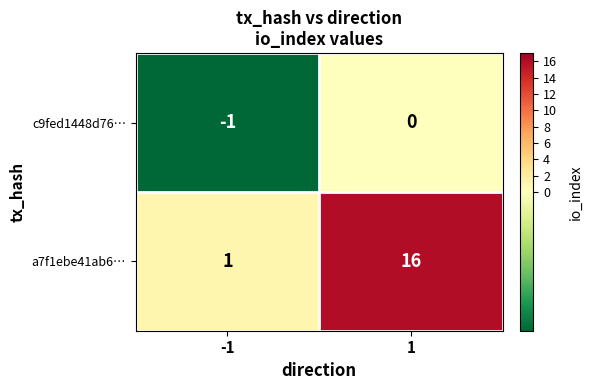

What is the difference between the highest and lowest values at 1?

16